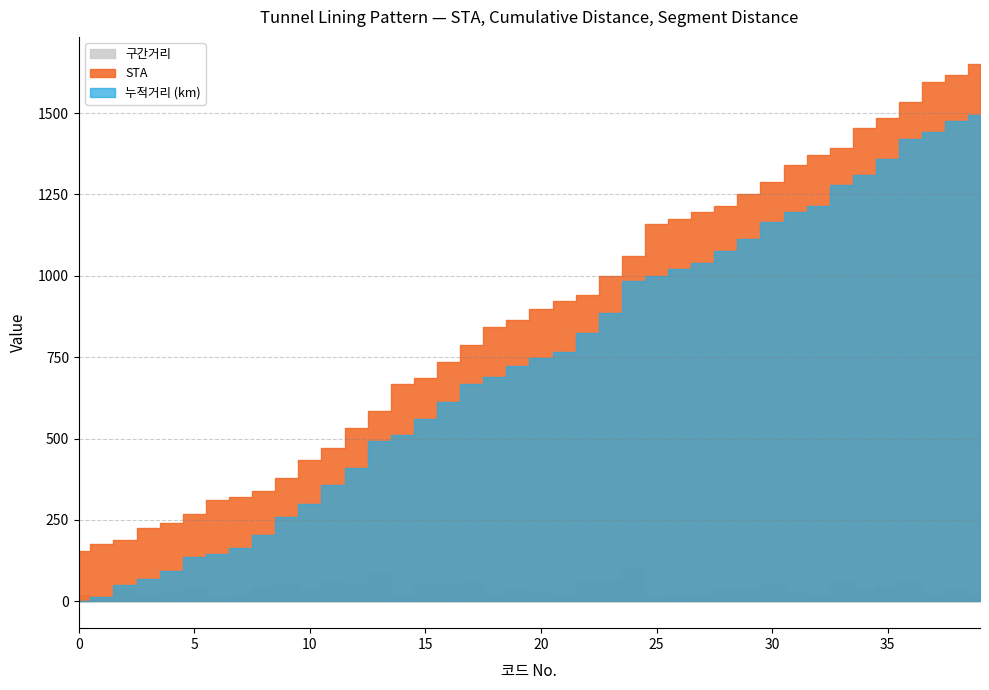

What is the sum of the STA values at 29 and 18?

2094.5